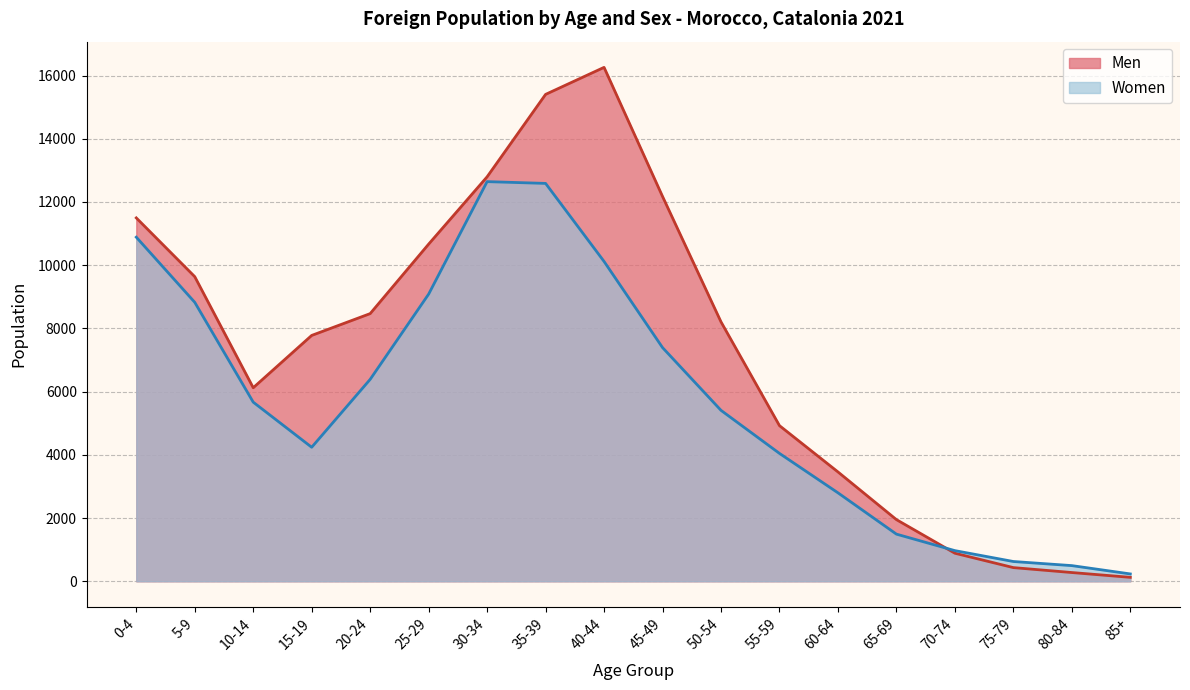

Where do Women and Men first cross each other?

65-69 and 70-74